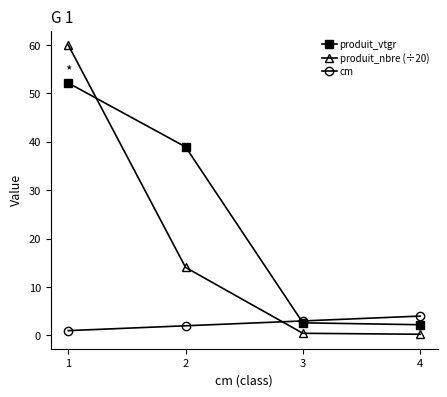

Which series has the widest spread of values?

produit_nbre (÷20)